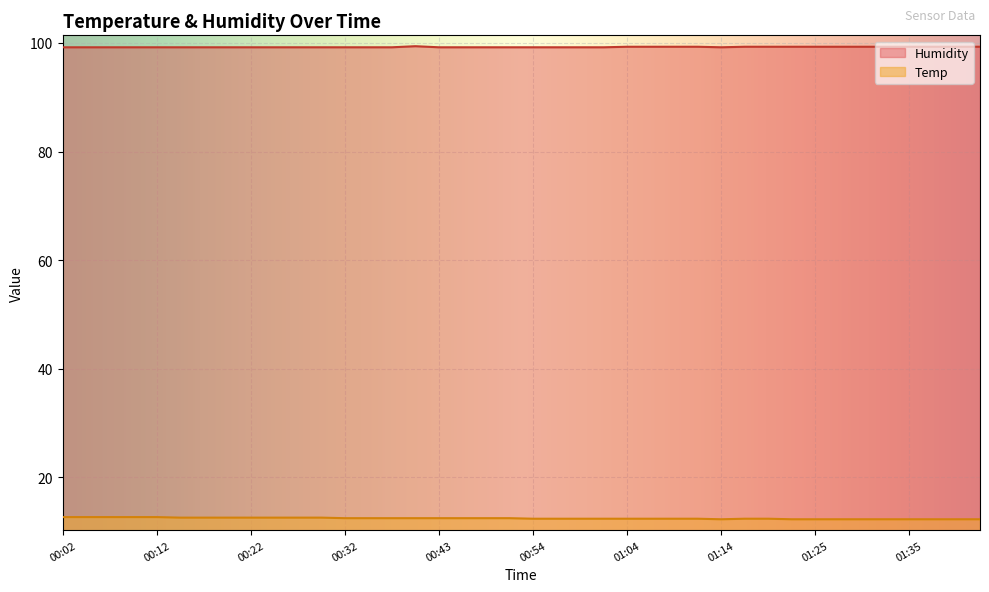

What is the highest value of the Humidity series?

99.4